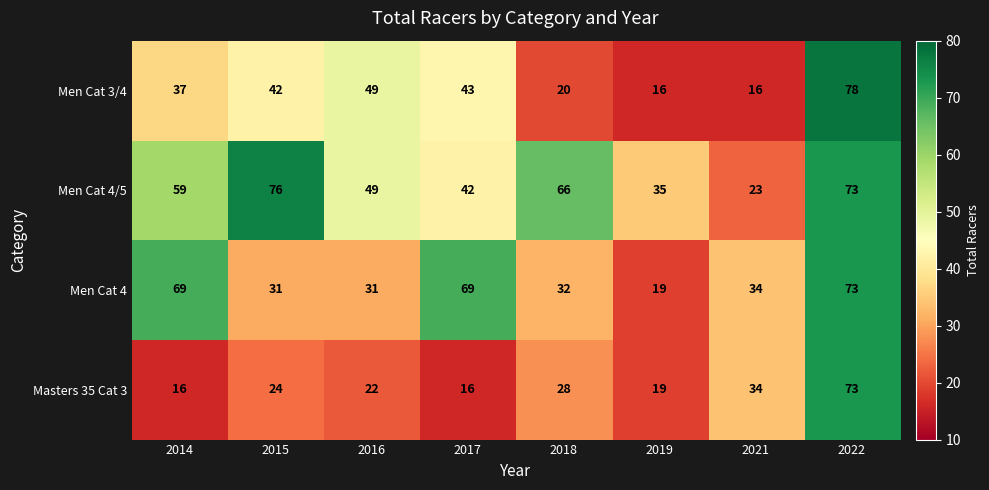

What is the approximate value of Masters 35 Cat 3 at 2016, to the nearest 10?

20